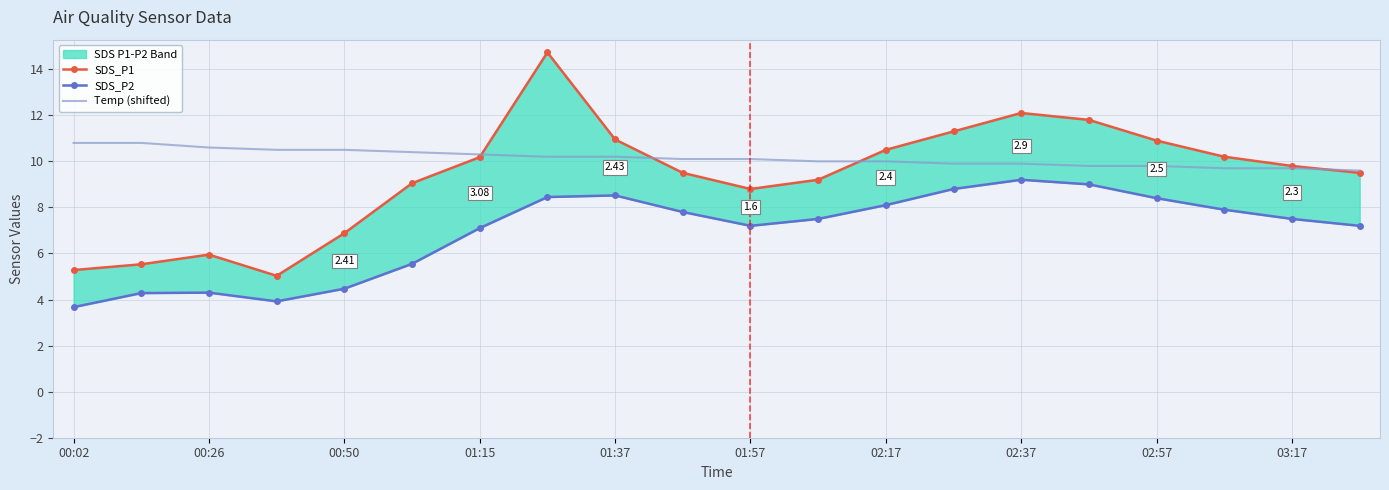

What position from the left is 02:37?

8